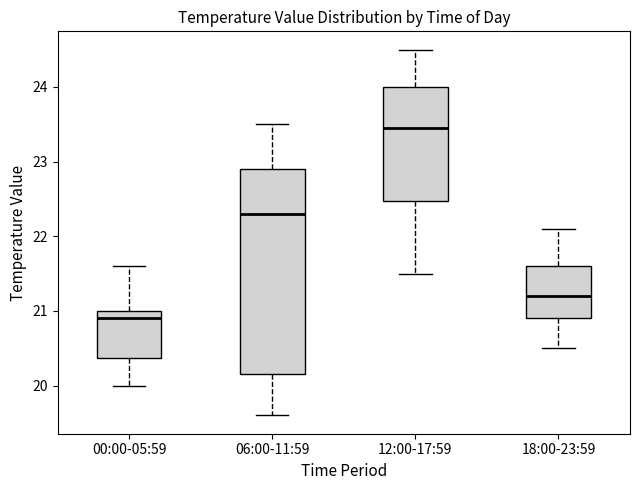

Which box has the highest median line?

12:00-17:59